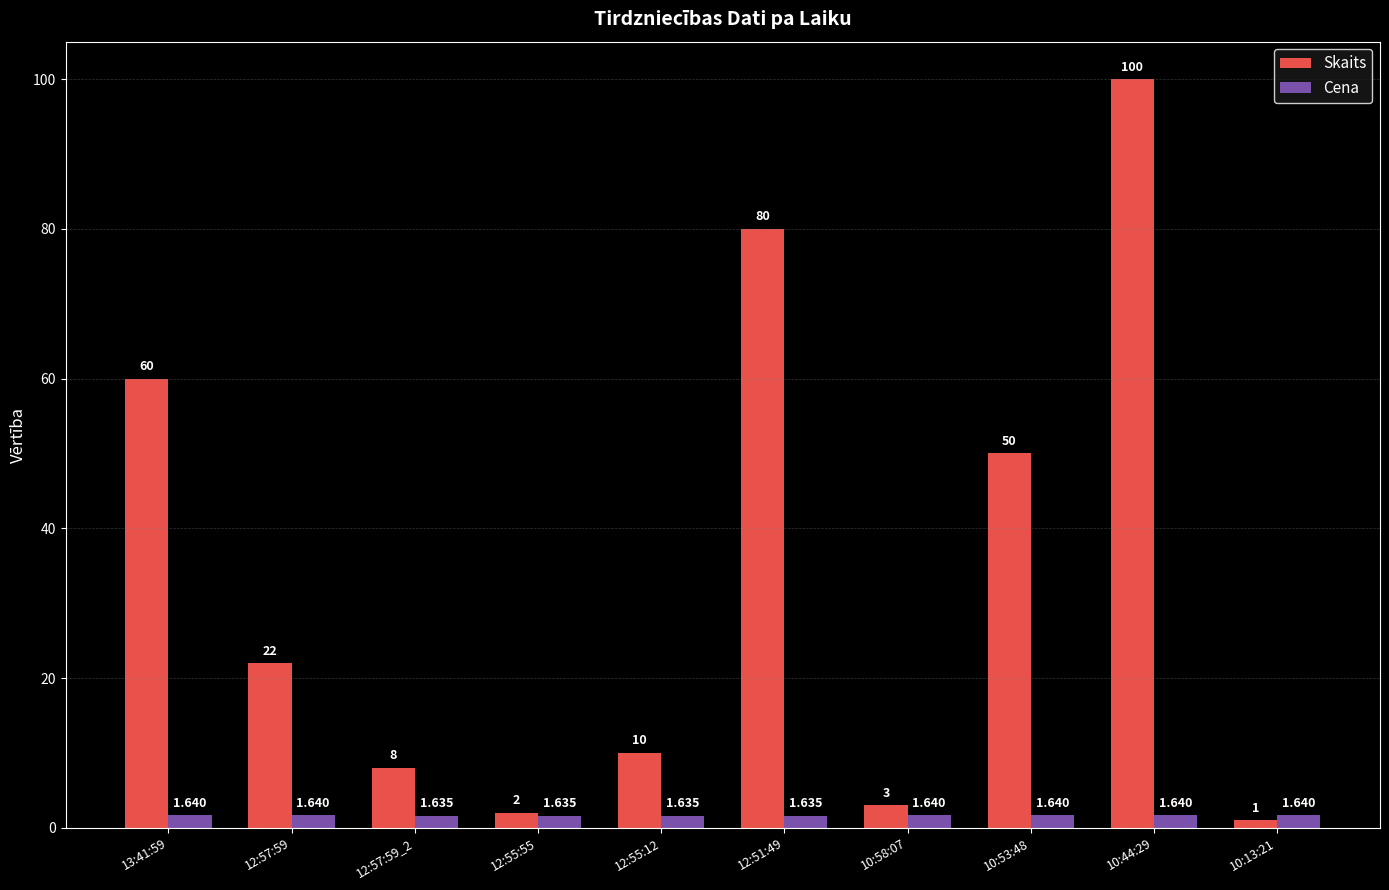

What is the minimum value shown in the chart?

1.0